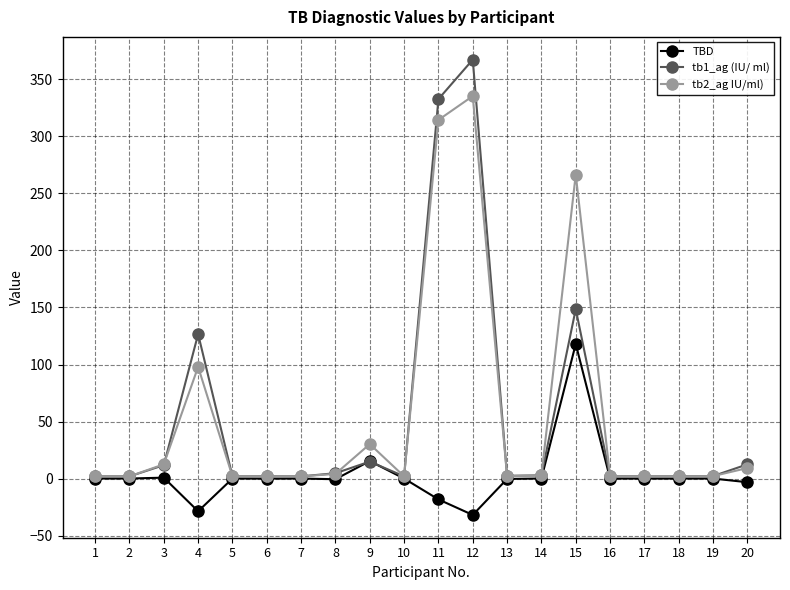

What is the difference between the highest and lowest values at 4?

155.3